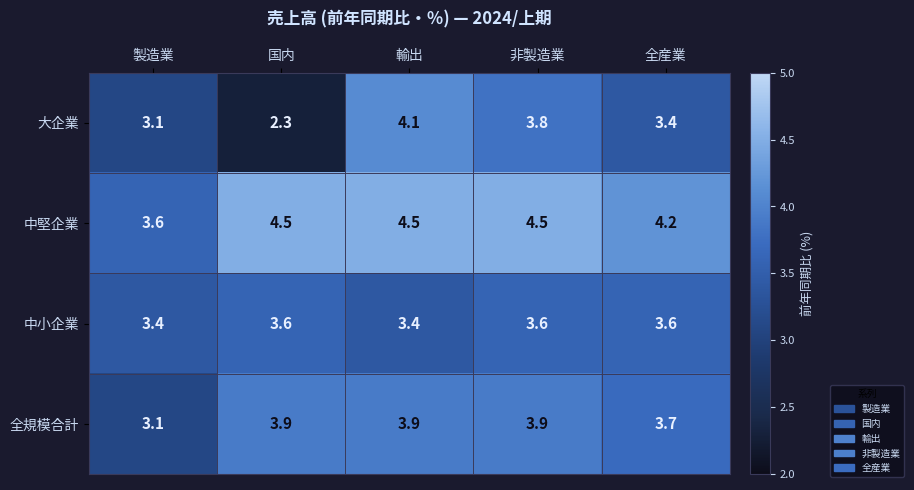

Count the number of data series in this chart.

4